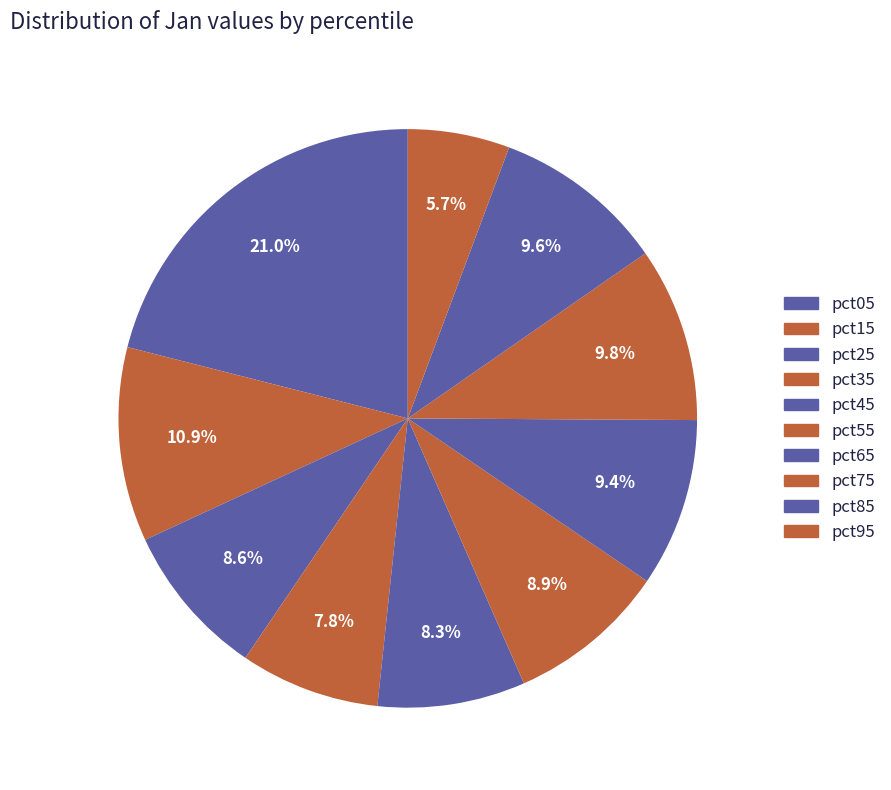

What is the change in value from pct75 to pct95?

-0.7